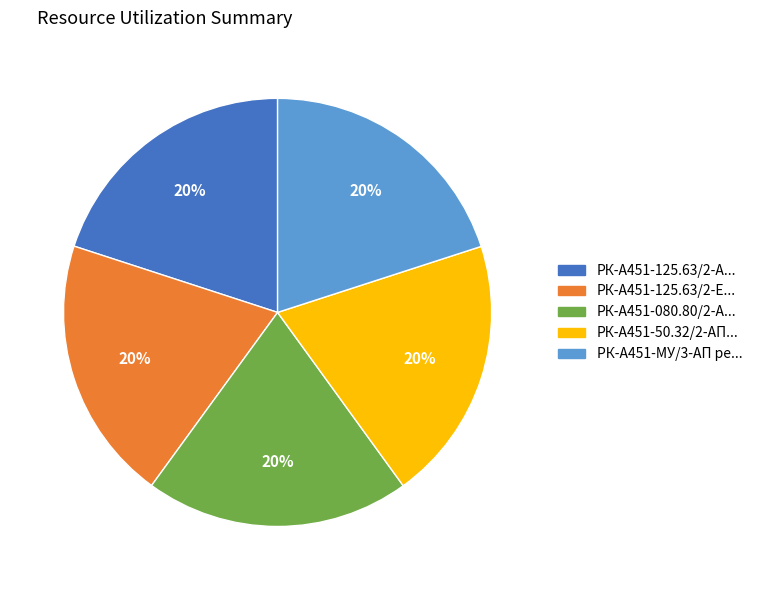

To the nearest percent, what is the average slice percentage?

20%